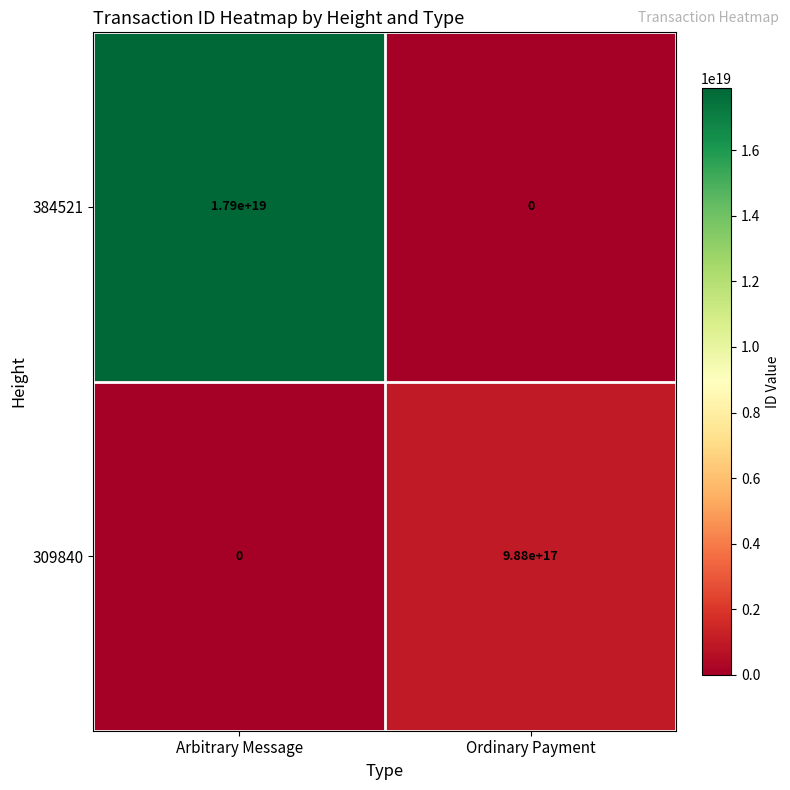

The value of 309840 at Arbitrary Message is 319067840962252096. True or false?

False